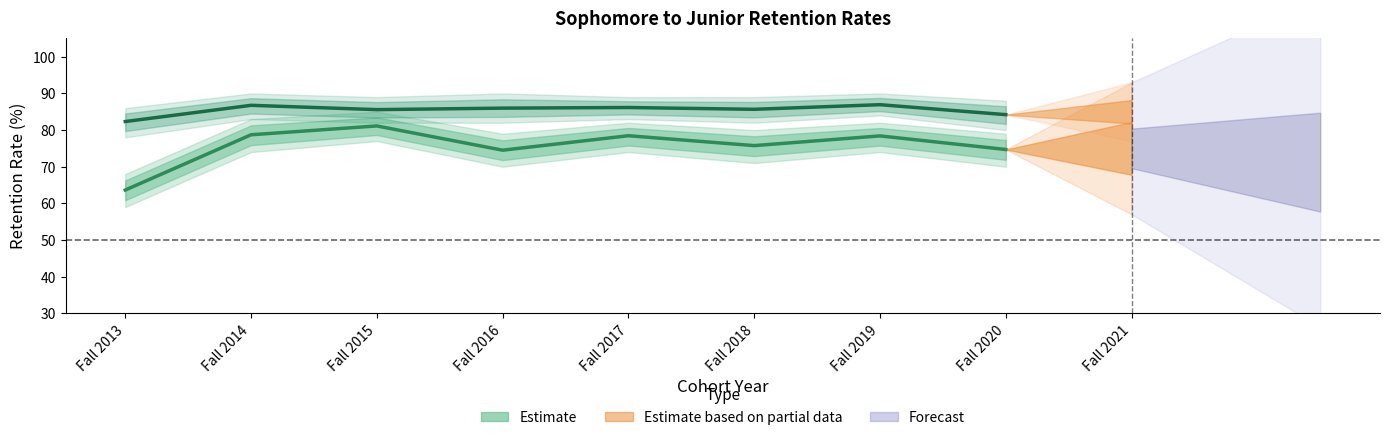

True or false: First-Gen Sub Summary % and Non First-Gen Never Returned % intersect in this chart.

False